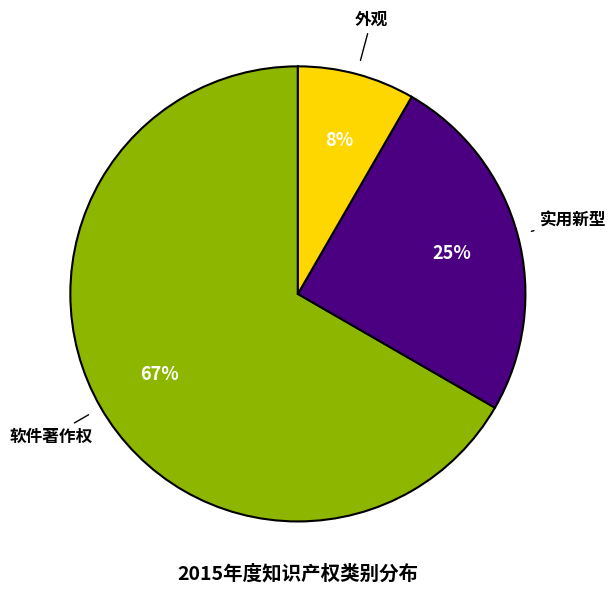

Count the number of slices in the pie.

3